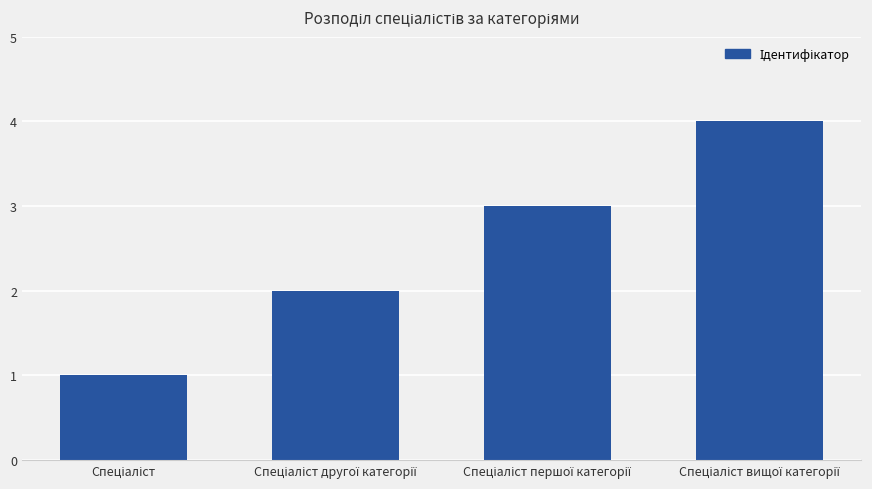

Reading left to right, list all the values displayed in this chart.

1	2	3	4